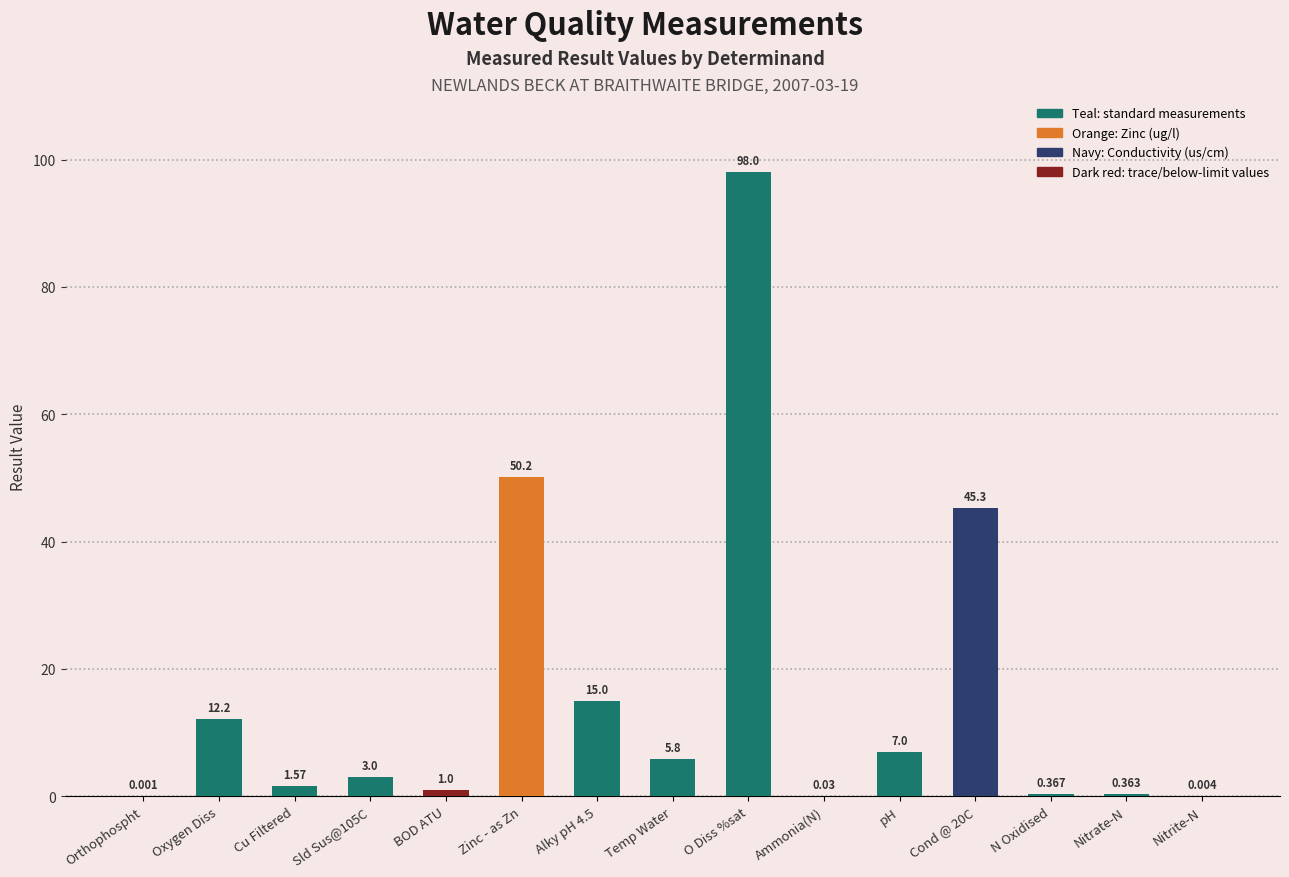

Which label corresponds to the largest value in the chart?

O Diss %sat